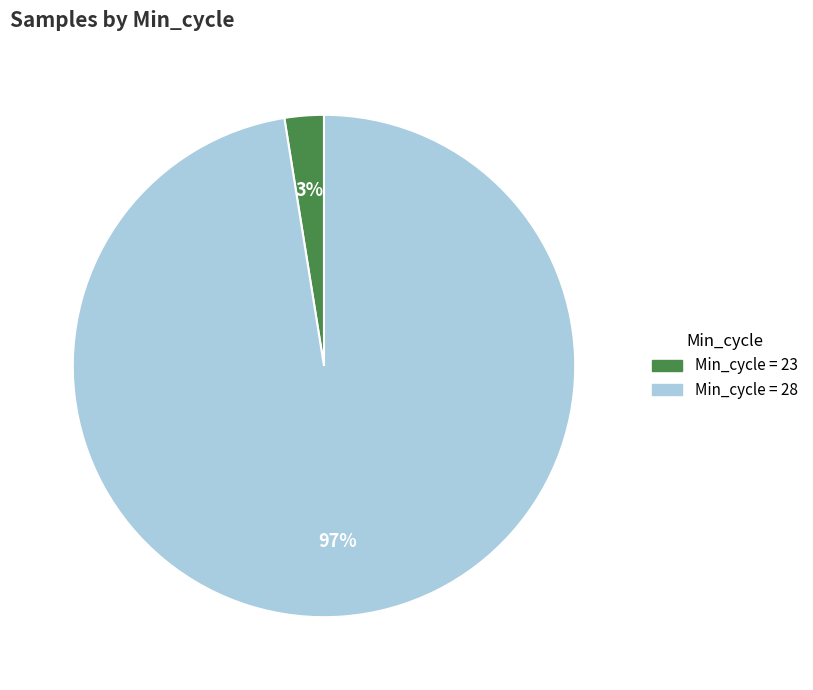

How many segments does this pie chart have?

2